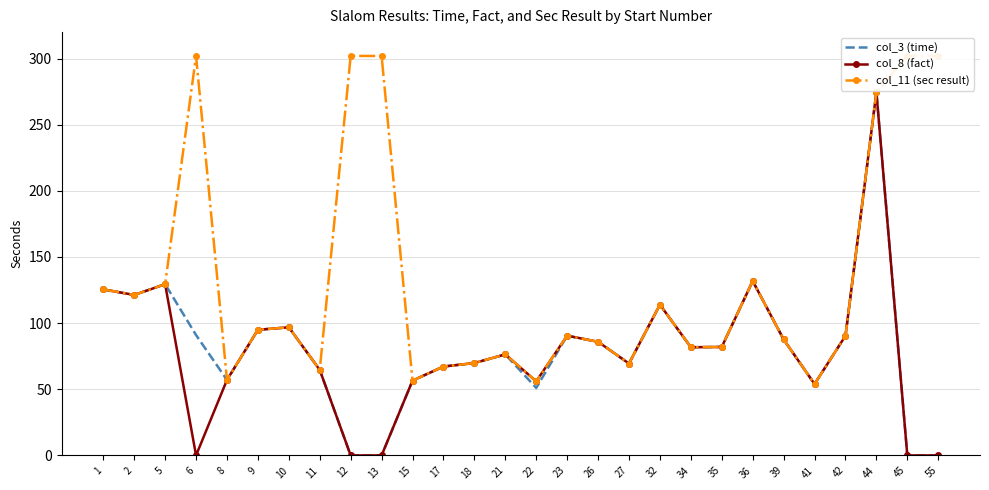

How many lines are shown in the chart?

3